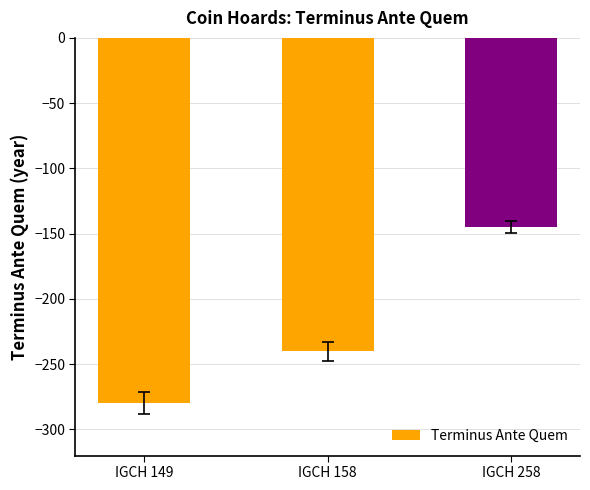

Reading left to right, list all the values displayed in this chart.

IGCH 149=-280	IGCH 158=-240	IGCH 258=-145